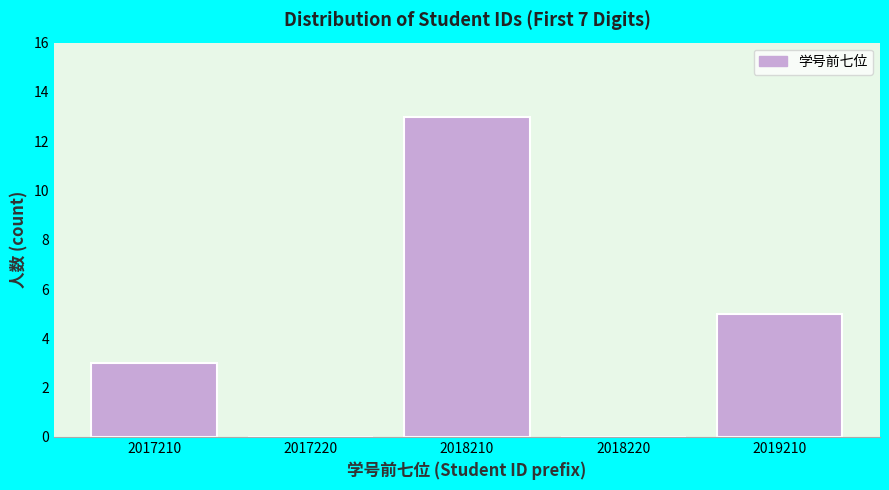

Reading left to right, list all the values displayed in this chart.

2017210=3	2017220=0	2018210=13	2018220=0	2019210=5